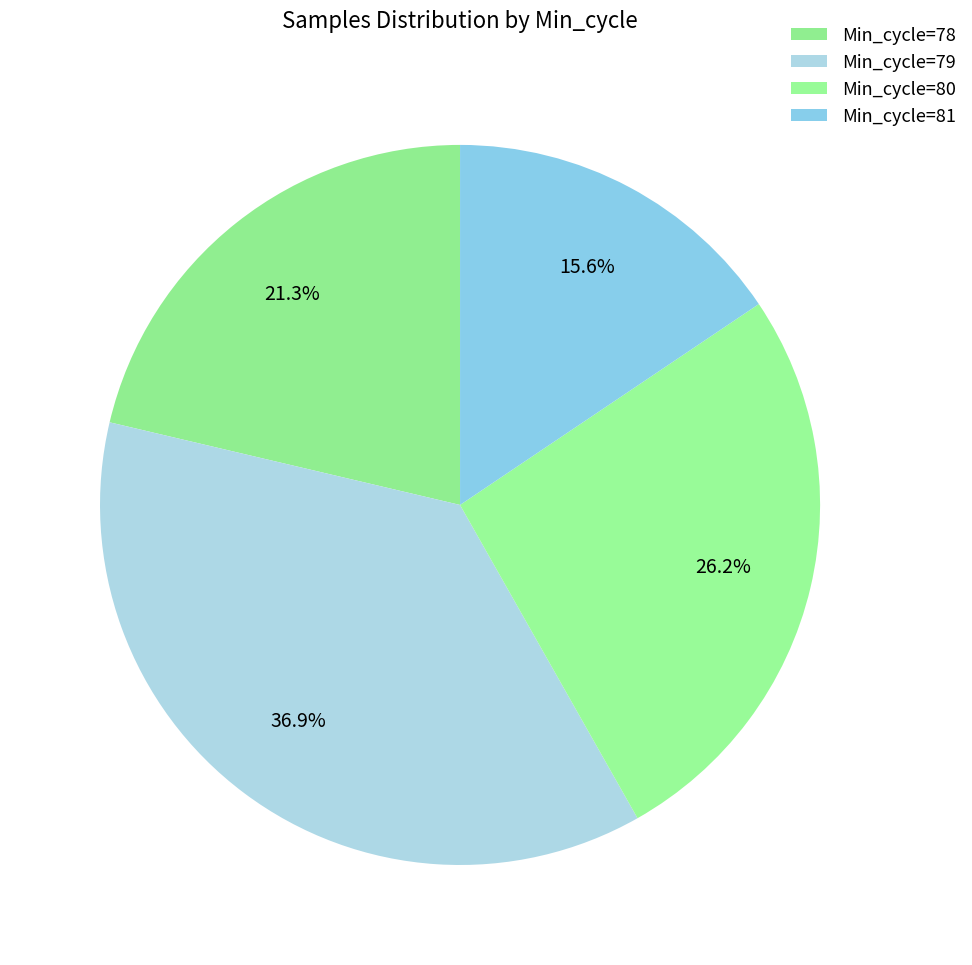

Count the number of slices in the pie.

4